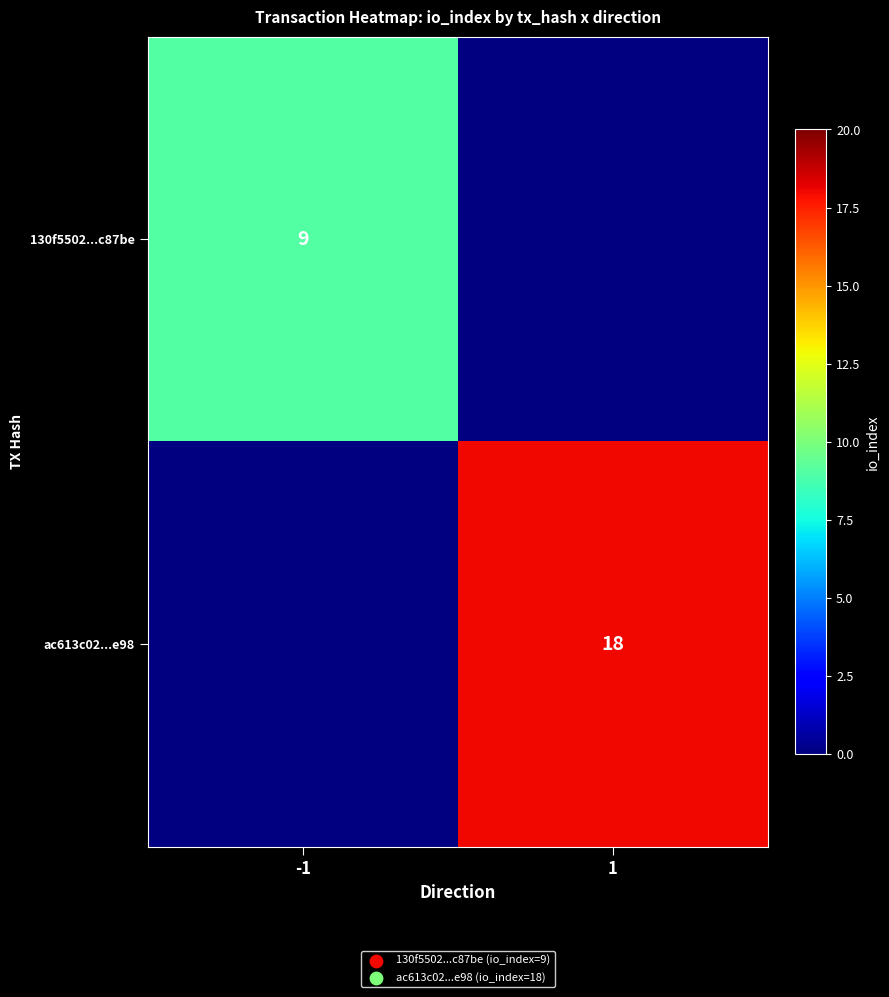

The ac613c02...e98 series shows 26.7 at 1. True or false?

False